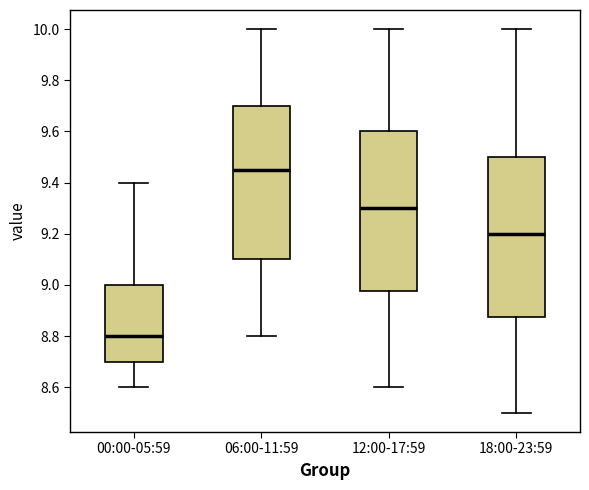

Which box's median line is the highest?

06:00-11:59